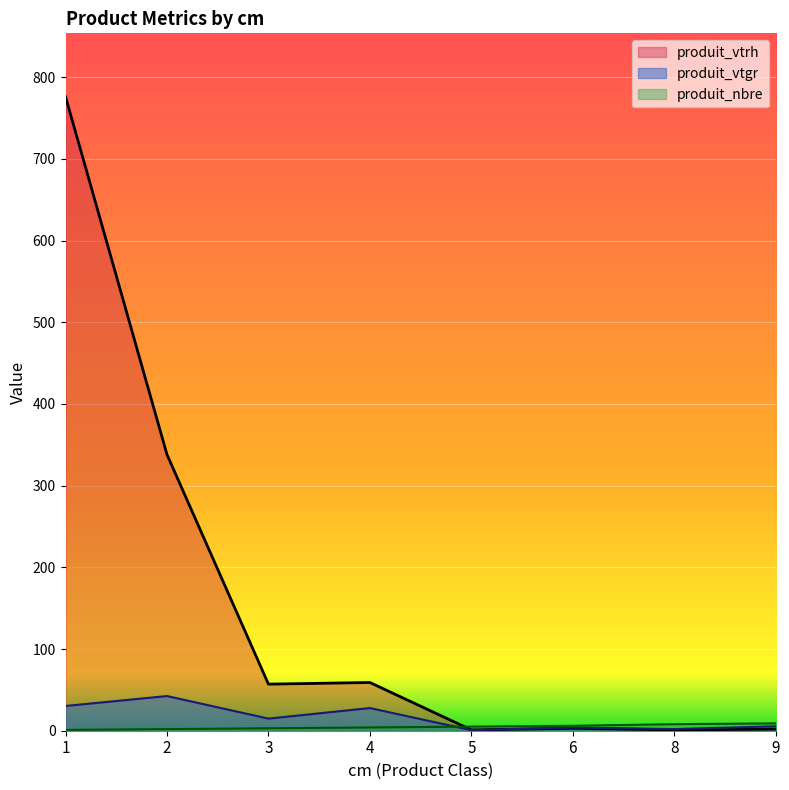

Which series has the widest spread of values?

produit_vtrh